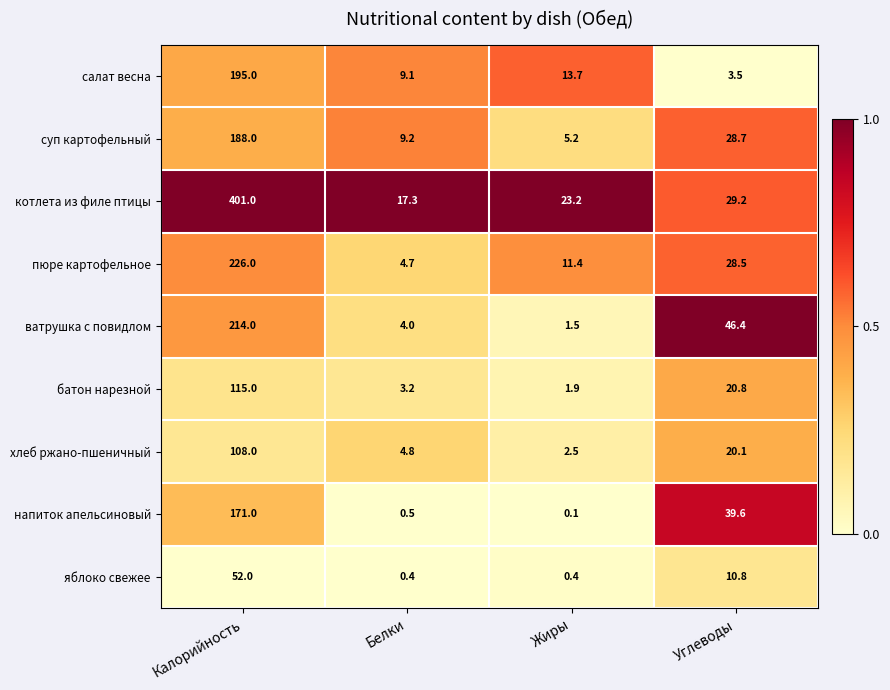

The котлета из филе птицы series shows 29.2 at Углеводы. True or false?

True